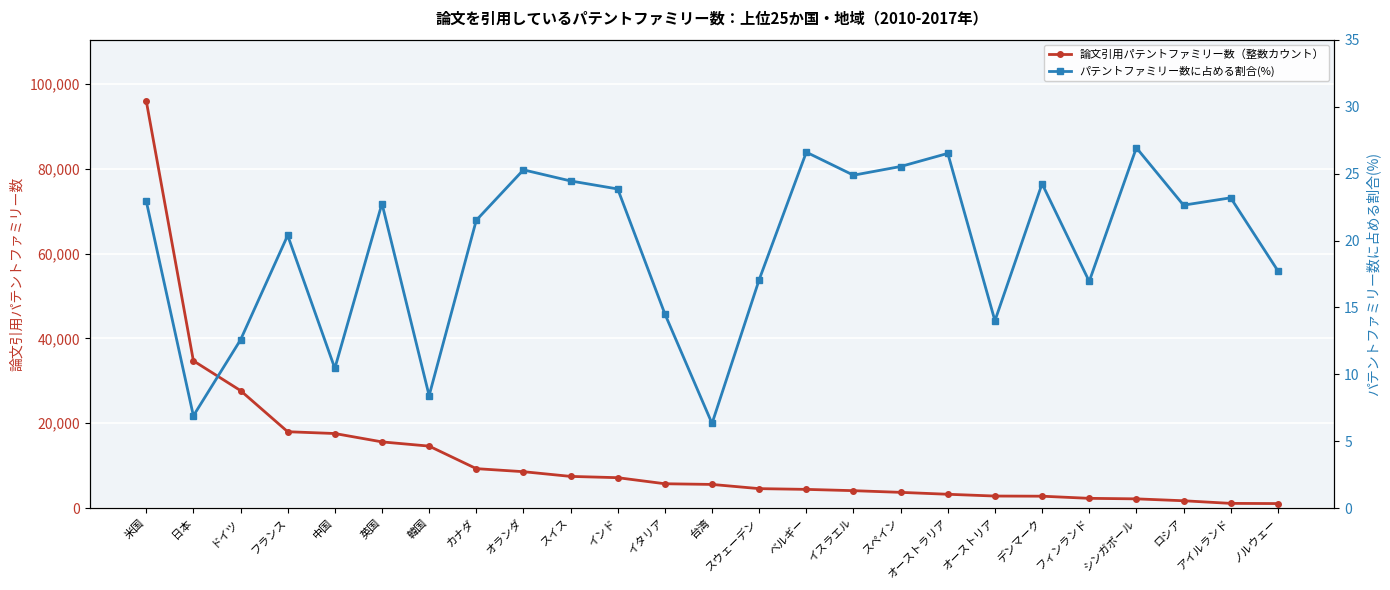

At which category is the sum across all series the highest?

米国